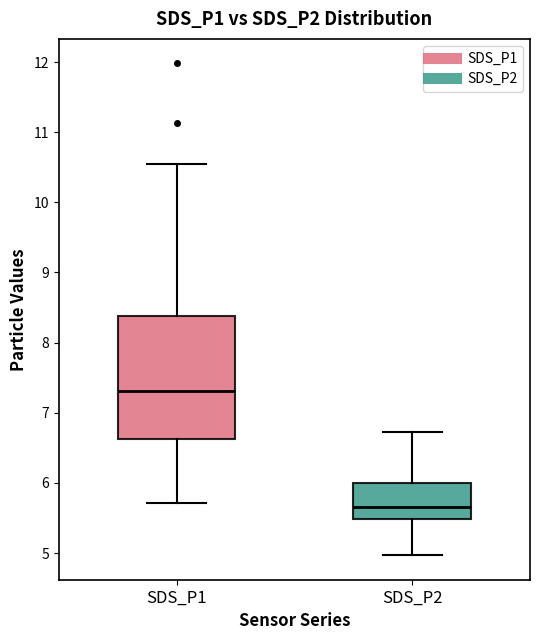

Where is the lower edge of the box for SDS_P2 on the y-axis? The values are not printed on the chart, so give them approximately, as read against the axis.

5.5